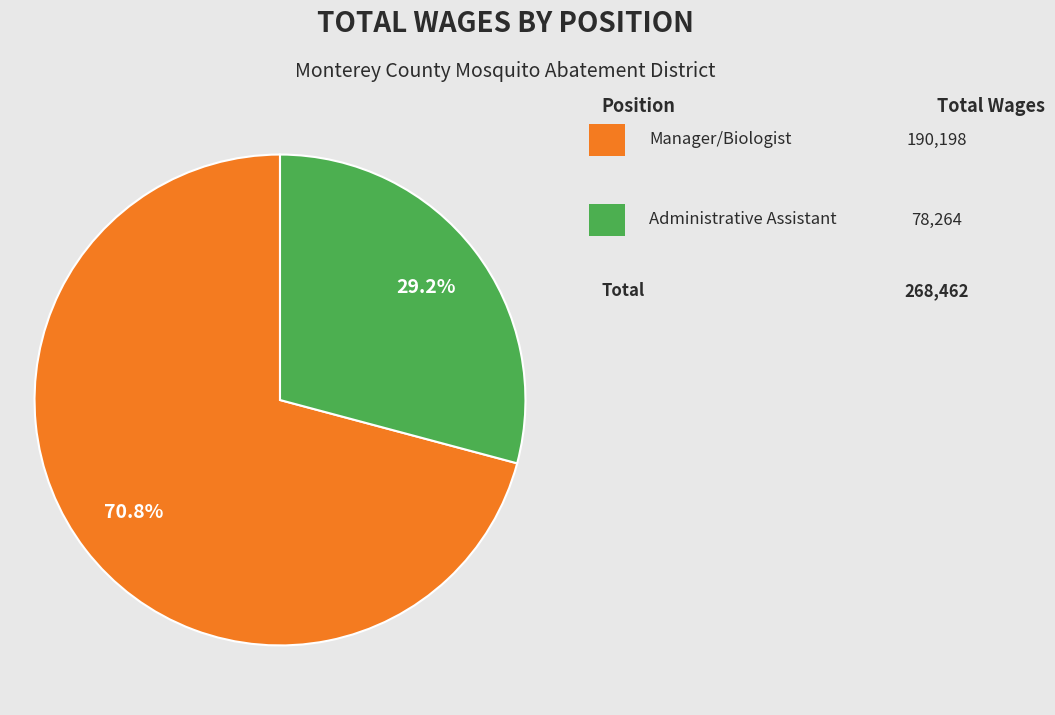

Is there a majority slice in this chart?

Yes